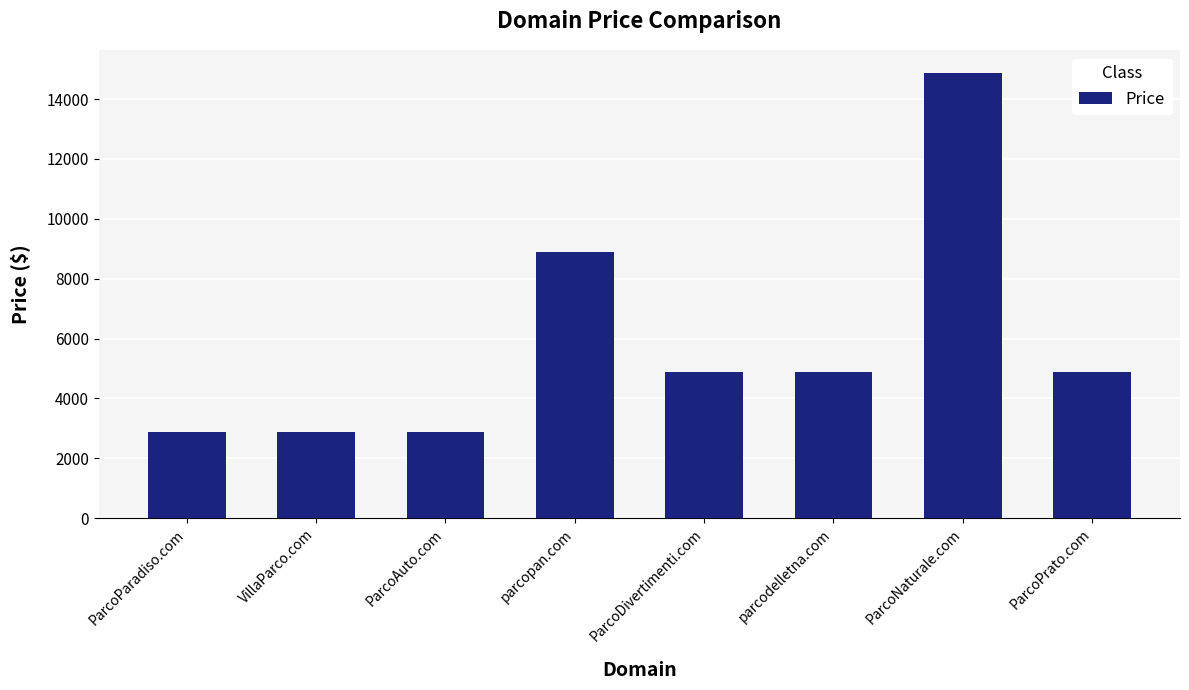

Which category has the highest value across all series?

ParcoNaturale.com